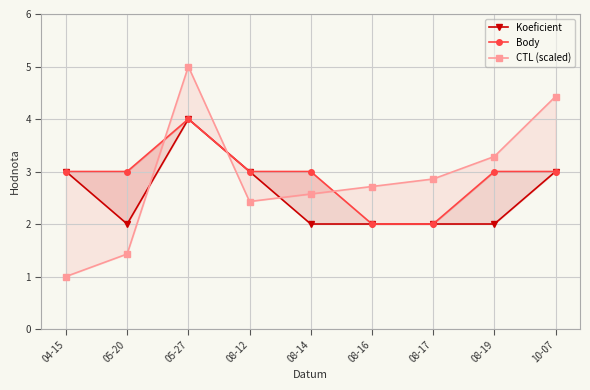

At which category does Body reach its first local peak?

05-27